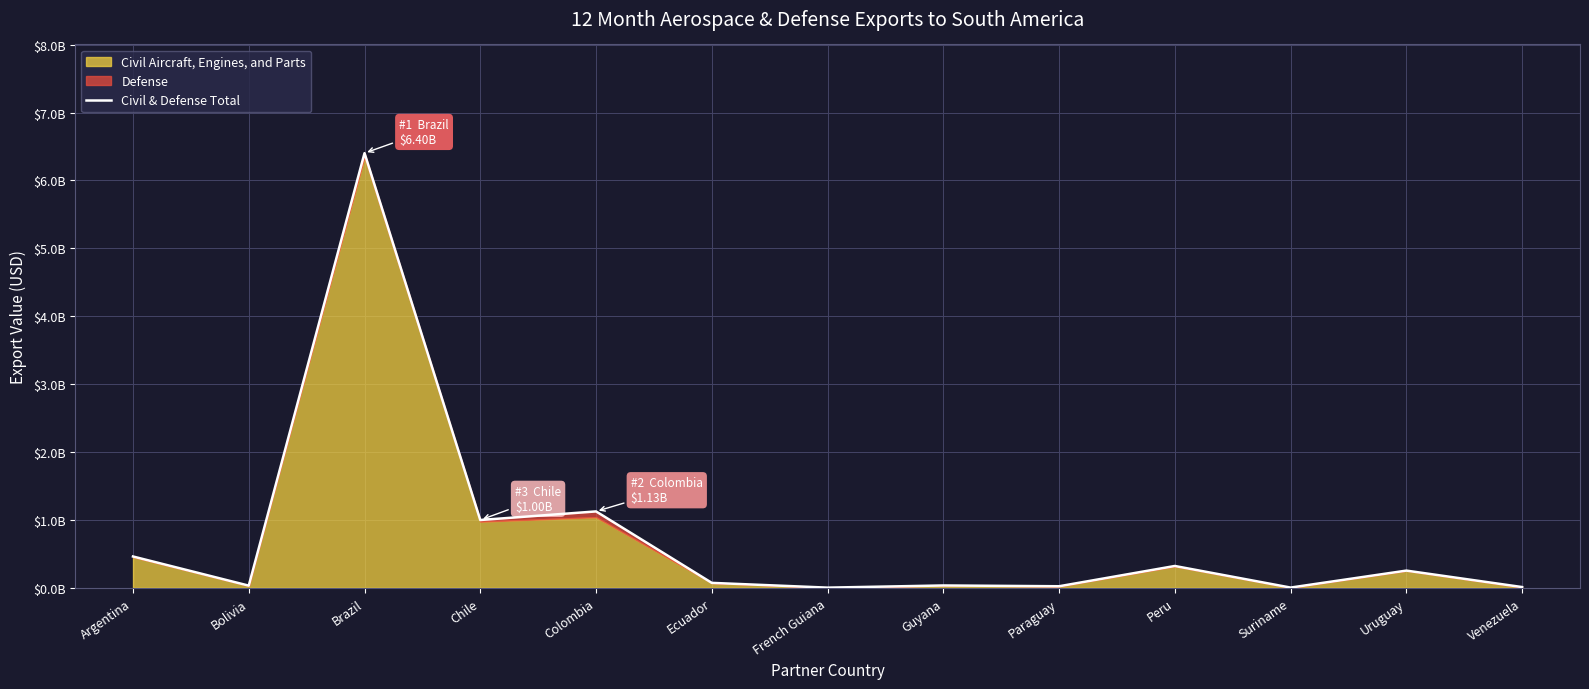

How many data points are above 72960914?

6